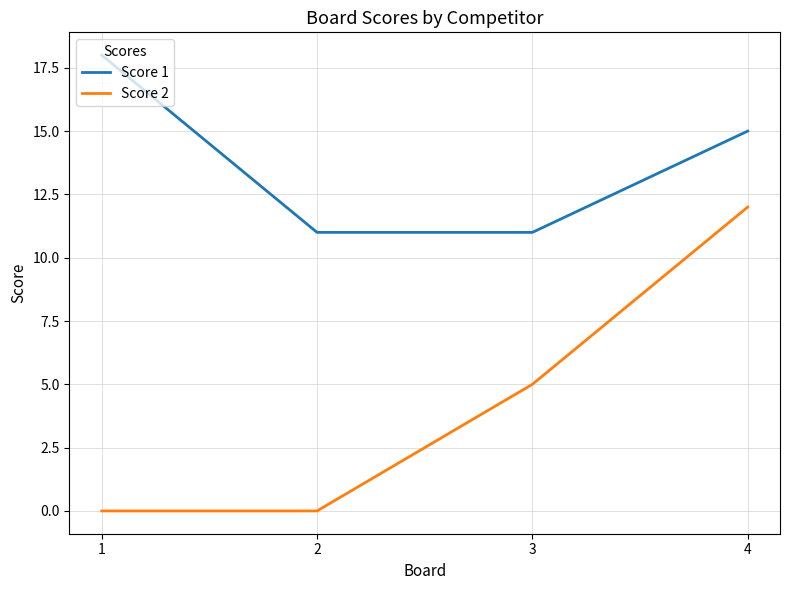

How many values in the Score 2 series are below 5?

2